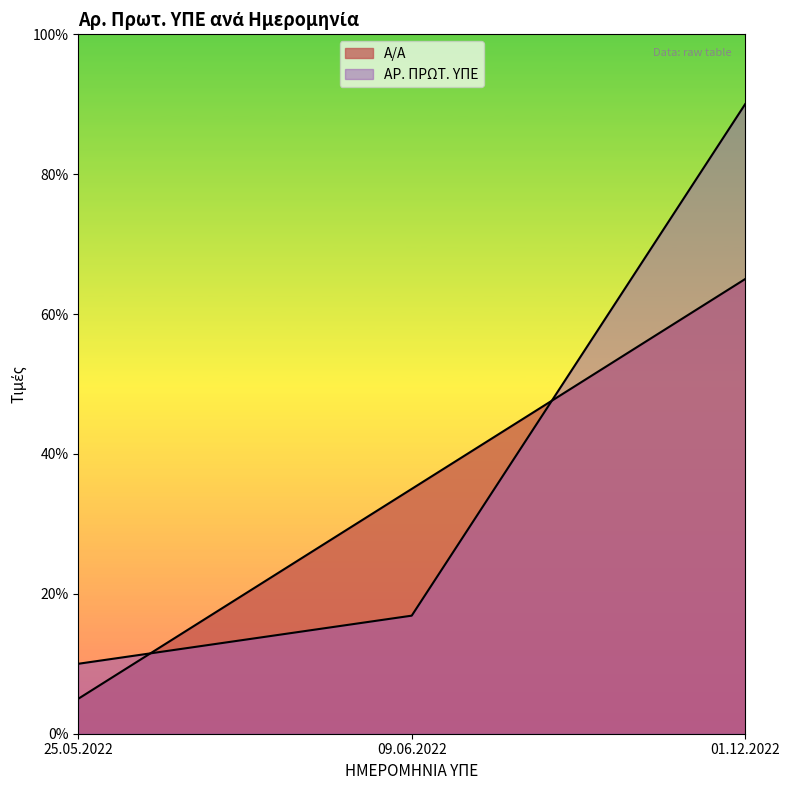

The value of Α/Α at 01.12.2022 is 110.8. True or false?

False